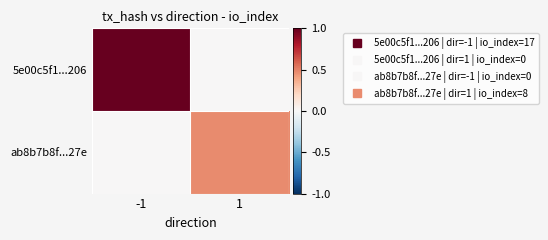

At which category is the sum across all series the highest?

-1